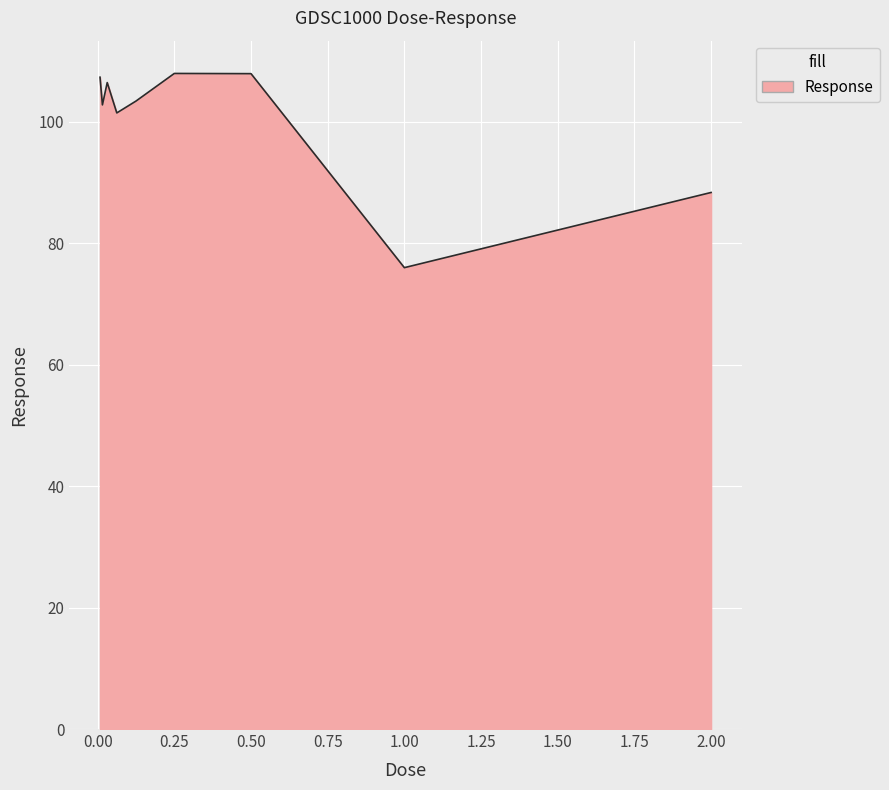

What is the maximum value shown in the chart?

108.0